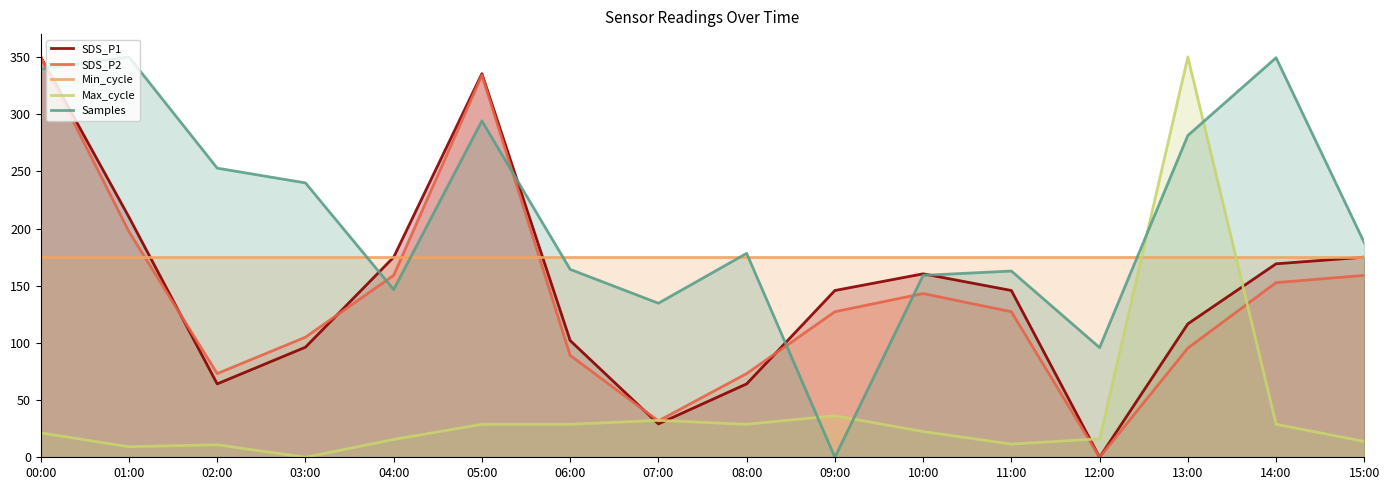

Reading left to right, extract all data points from this chart.

SDS_P1: 00:00=350.0	01:00=210.0	02:00=64.2	03:00=96.3	04:00=175.0	05:00=335.4	06:00=102.1	07:00=29.2	08:00=64.2	09:00=145.8	10:00=160.4	11:00=145.8	12:00=0.0	13:00=116.7	14:00=169.2	15:00=175.0
SDS_P2: 00:00=350.0	01:00=197.3	02:00=73.2	03:00=105.0	04:00=159.1	05:00=334.1	06:00=89.1	07:00=31.8	08:00=73.2	09:00=127.3	10:00=143.2	11:00=127.3	12:00=0.0	13:00=95.5	14:00=152.7	15:00=159.1
Min_cycle: 00:00=175.0	01:00=175.0	02:00=175.0	03:00=175.0	04:00=175.0	05:00=175.0	06:00=175.0	07:00=175.0	08:00=175.0	09:00=175.0	10:00=175.0	11:00=175.0	12:00=175.0	13:00=175.0	14:00=175.0	15:00=175.0
Max_cycle: 00:00=21.3	01:00=9.2	02:00=11.0	03:00=0.0	04:00=15.6	05:00=28.8	06:00=28.8	07:00=32.3	08:00=28.8	09:00=36.3	10:00=22.5	11:00=11.5	12:00=16.1	13:00=350.0	14:00=28.8	15:00=13.8
Samples: 00:00=339.4	01:00=350.0	02:00=252.8	03:00=239.9	04:00=146.6	05:00=294.1	06:00=164.3	07:00=134.7	08:00=178.3	09:00=0.0	10:00=159.1	11:00=162.9	12:00=95.9	13:00=281.4	14:00=349.4	15:00=187.5